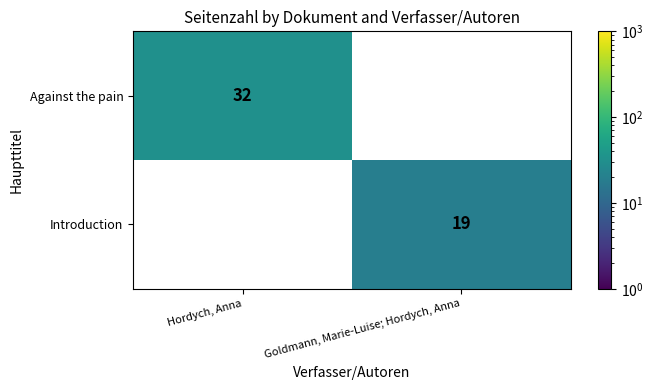

Is it true that Against the pain equals 0 at Goldmann, Marie-Luise; Hordych, Anna?

True